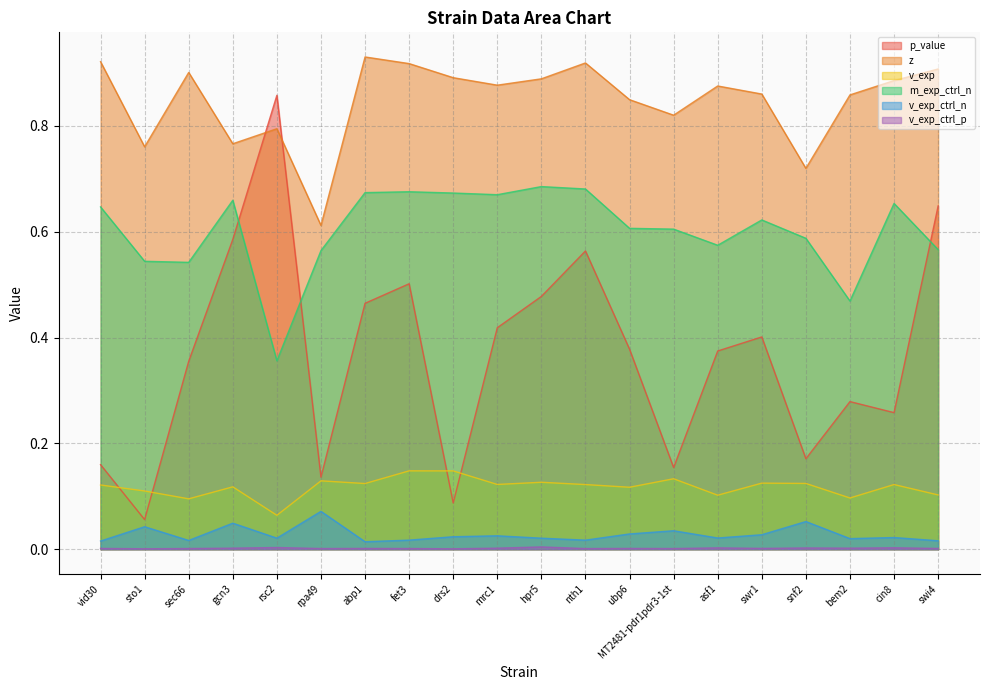

At how many categories does at least one series exceed 0?

20